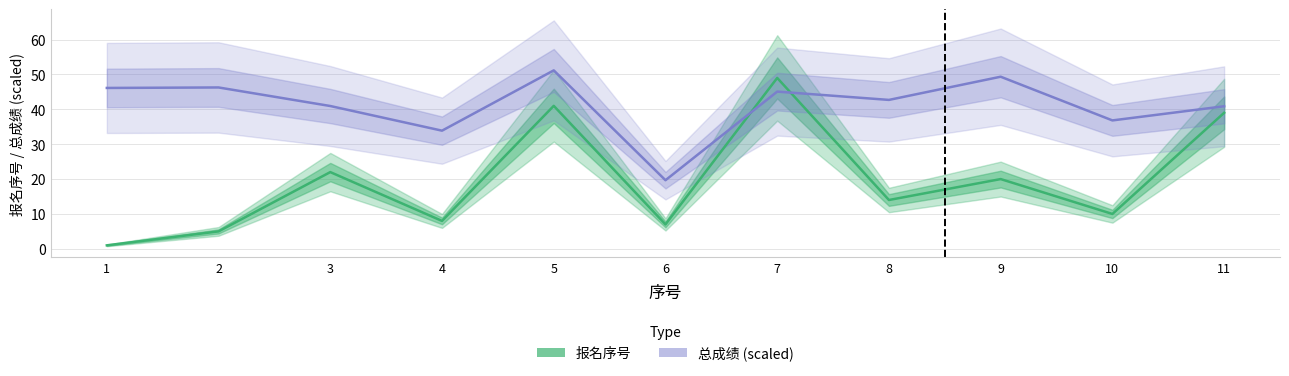

What is the difference between the second highest and second lowest values in the 总成绩 (scaled) series?

15.5